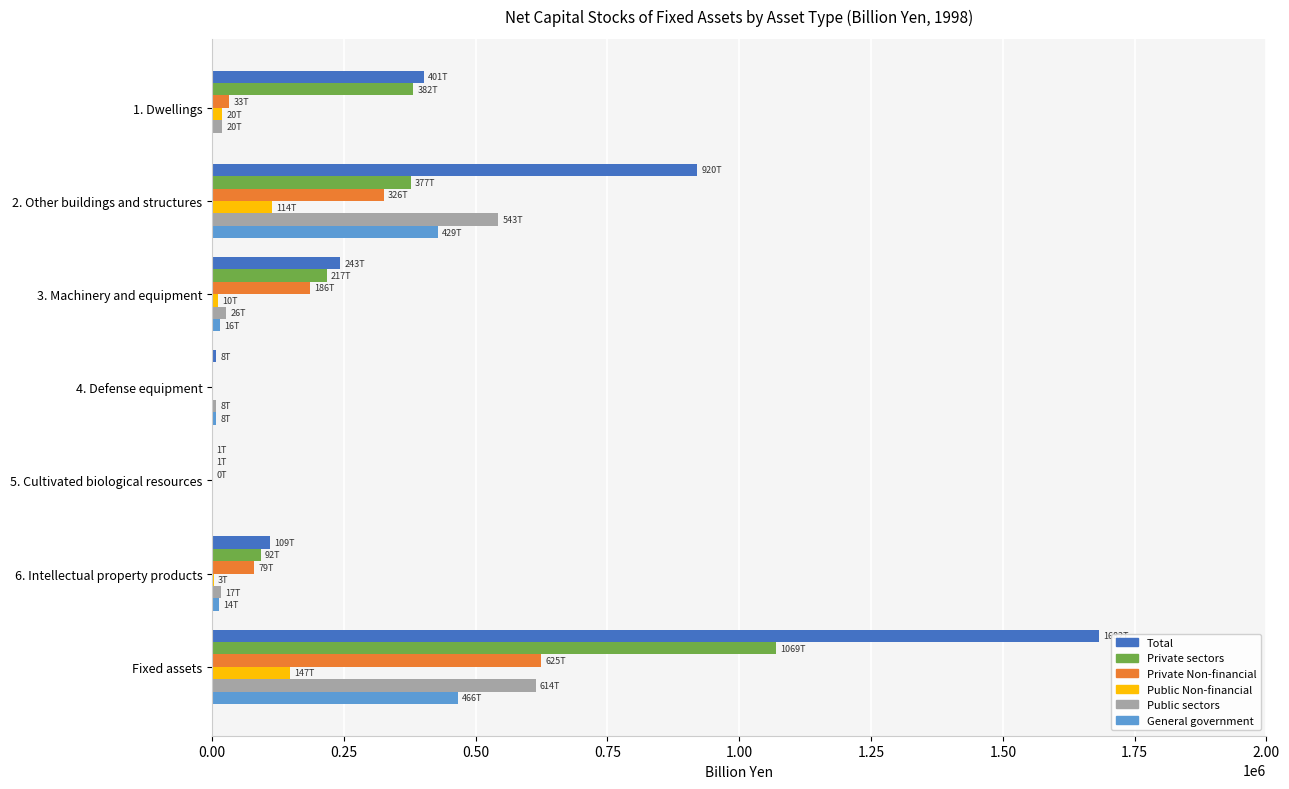

How many categories are shown in the chart?

7